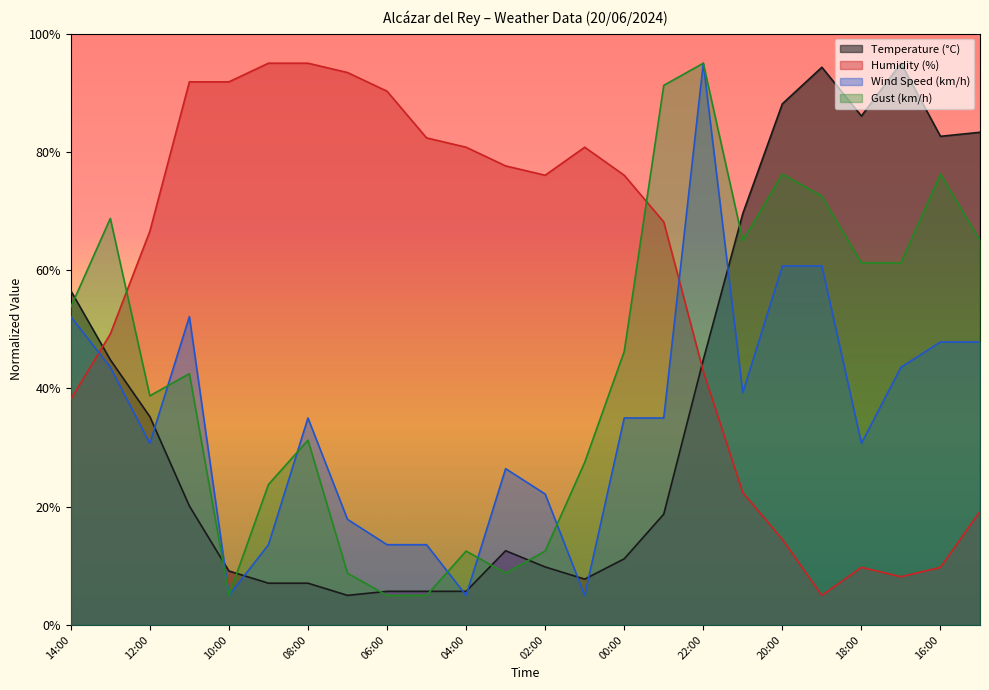

The value of Wind Speed (km/h) at 16:00 is 47.9. True or false?

True